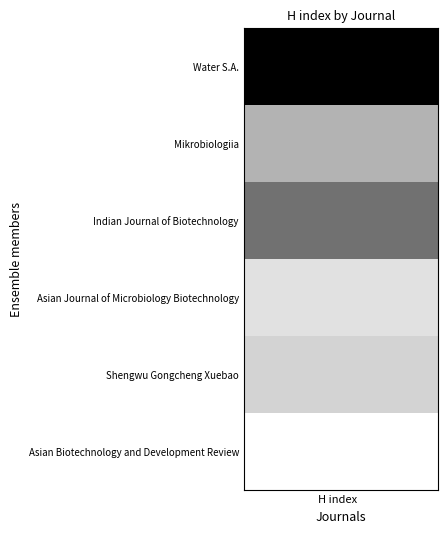

What is the greatest value displayed?

69